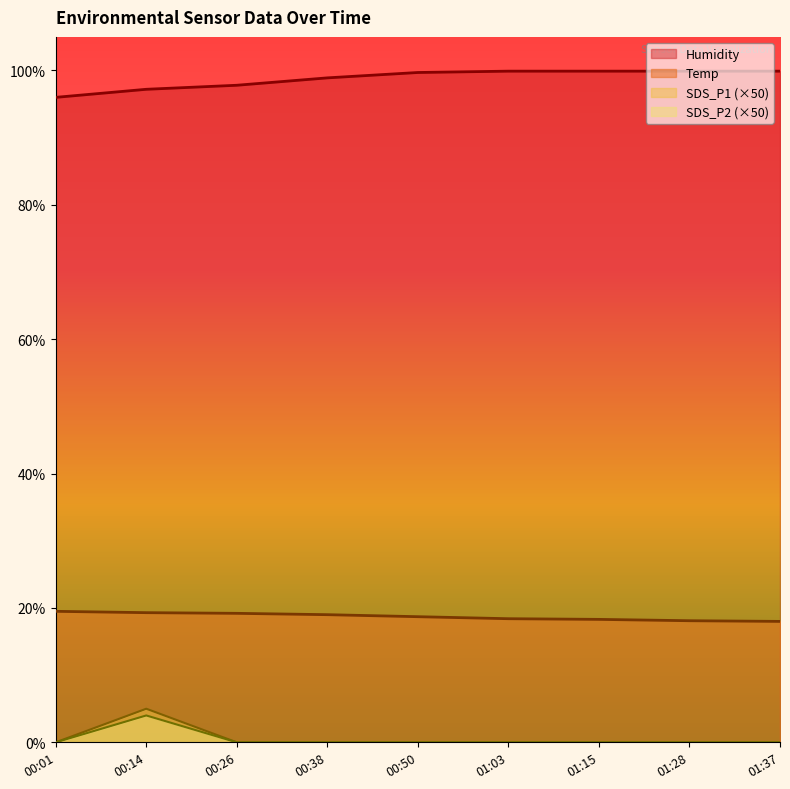

What is the total value across all series at 01:28?

118.0